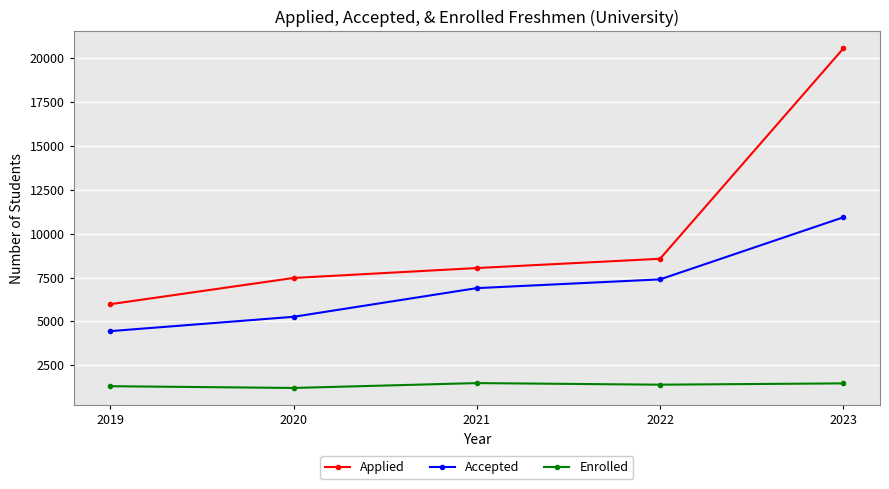

What is the value of the Accepted point at the 4th from the left?

7394